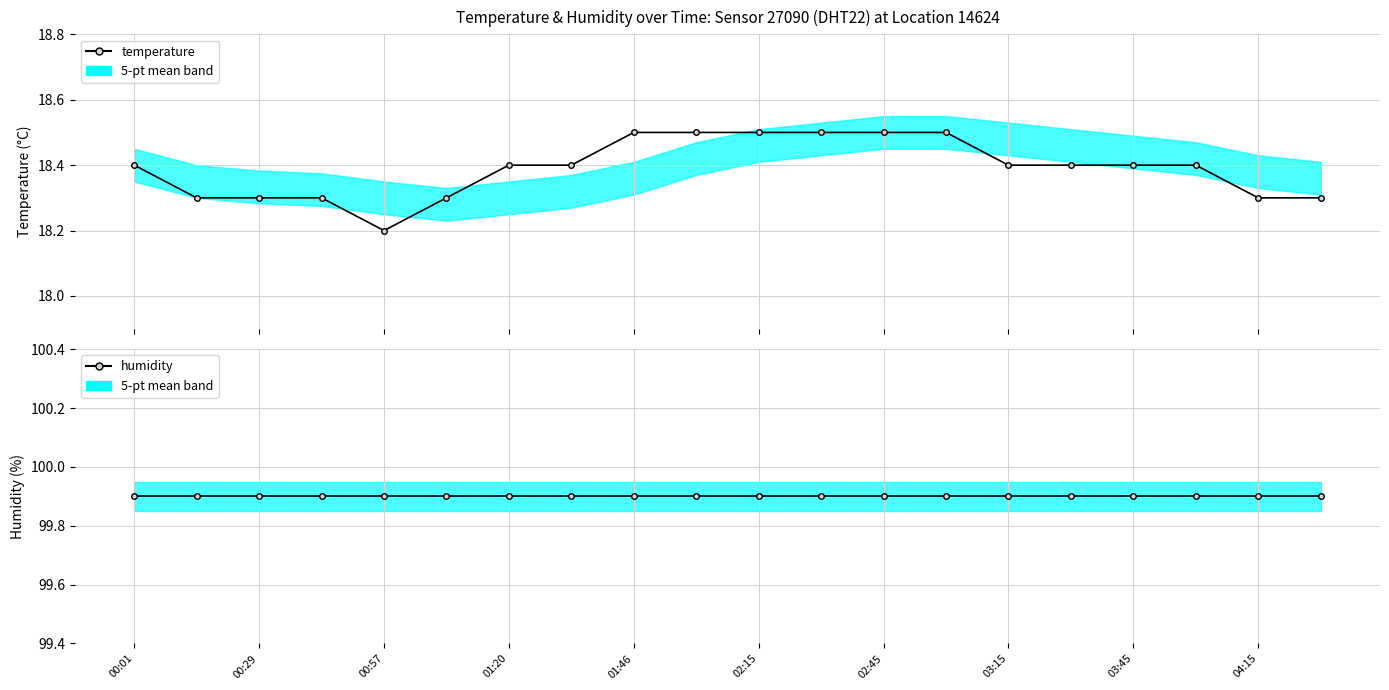

True or false: temperature and humidity intersect in this chart.

False